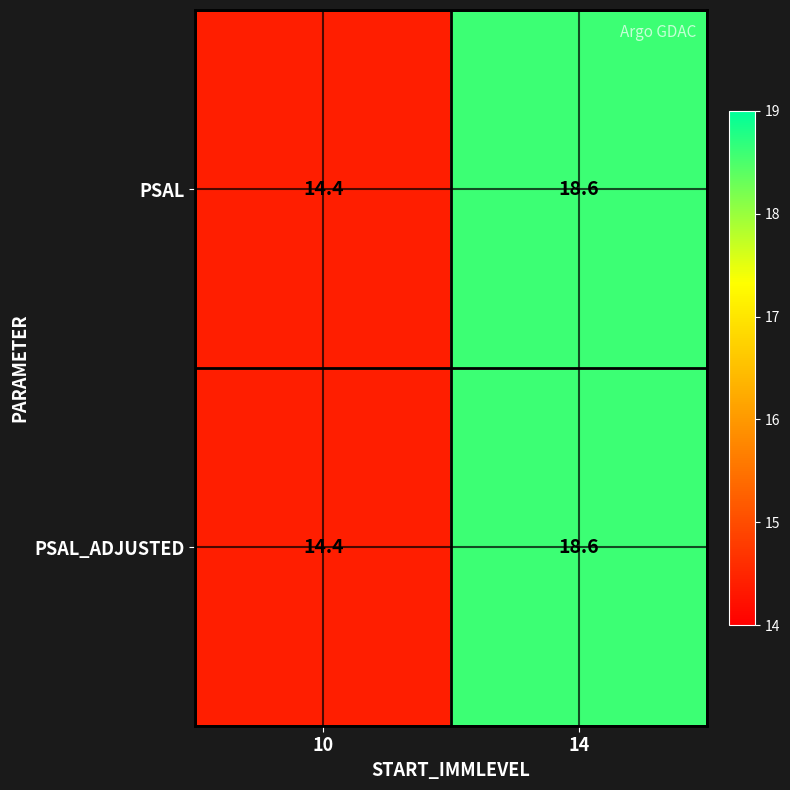

Where is PSAL nearest to the value 16?

10